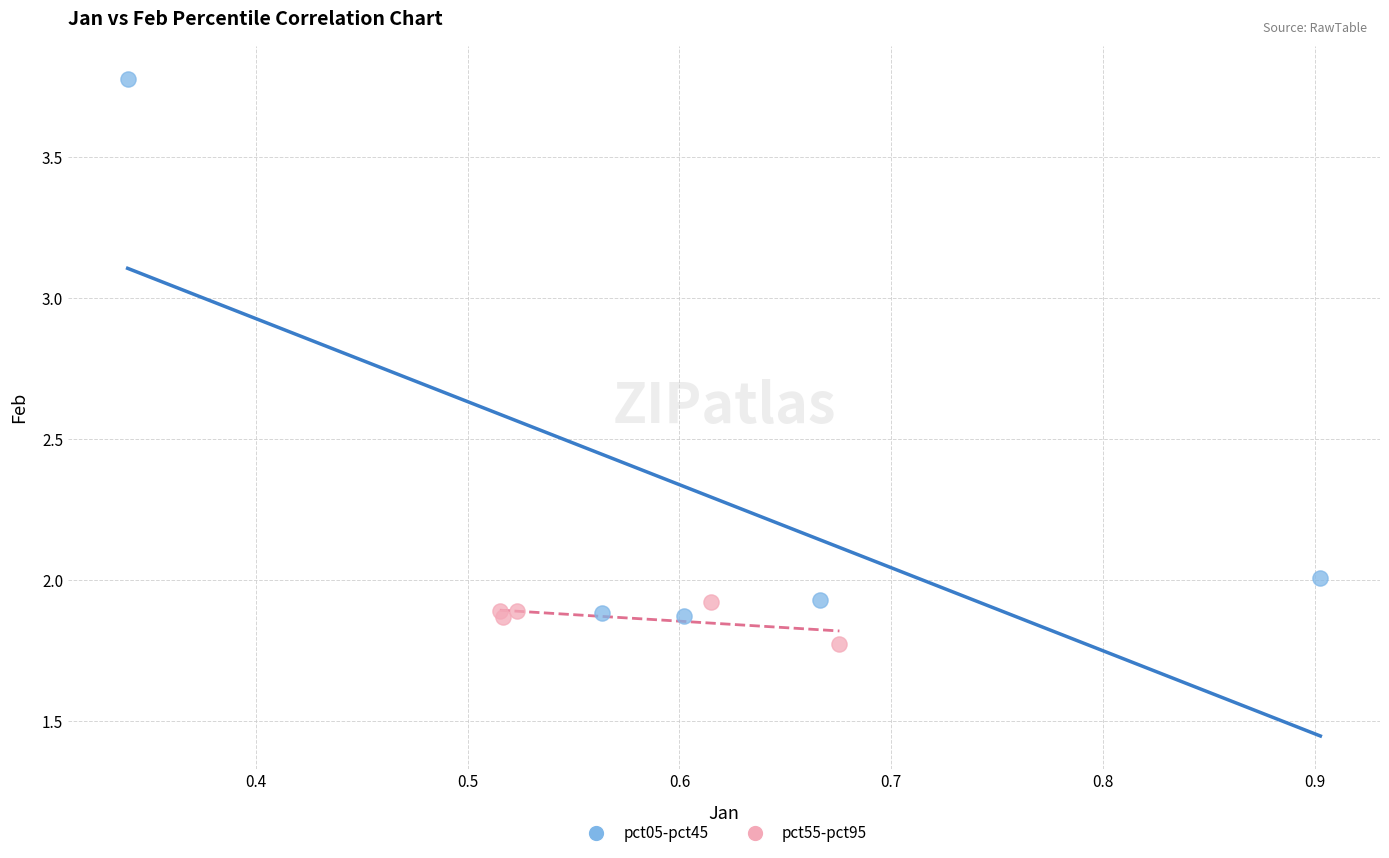

Which series has the largest Y range (max minus min)?

pct05-pct45